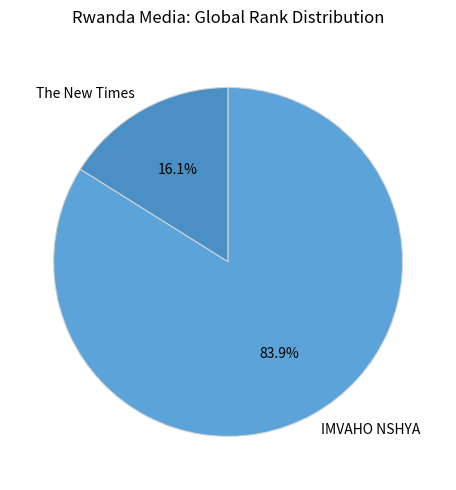

To the nearest percent, what portion does IMVAHO NSHYA represent?

84%